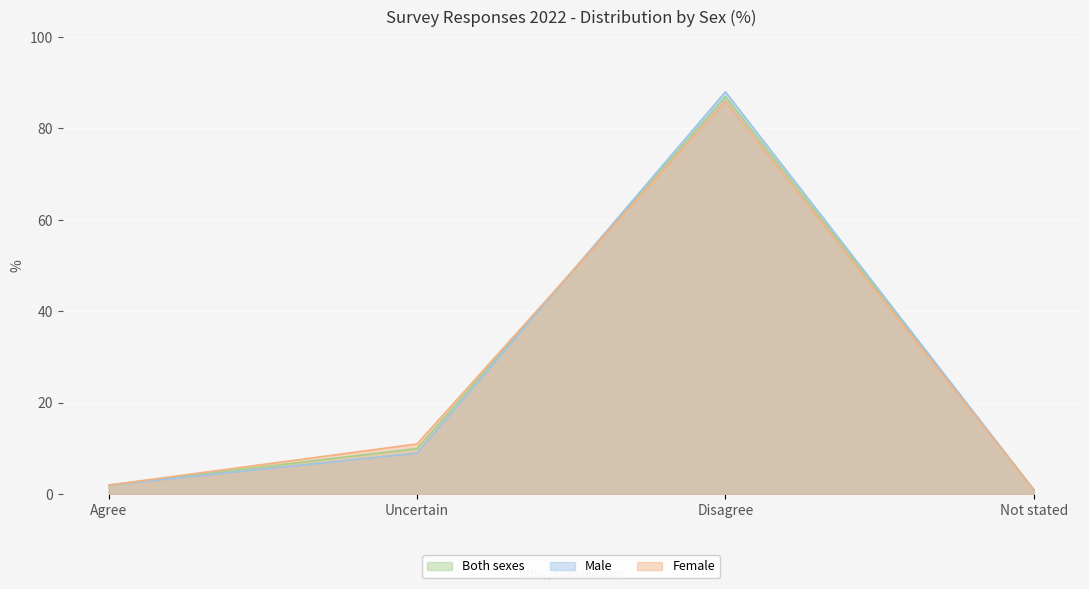

Reading left to right, list all the values displayed in this chart.

Both sexes: Agree=2	Uncertain=10	Disagree=87	Not stated=1
Male: Agree=2	Uncertain=9	Disagree=88	Not stated=1
Female: Agree=2	Uncertain=11	Disagree=86	Not stated=1